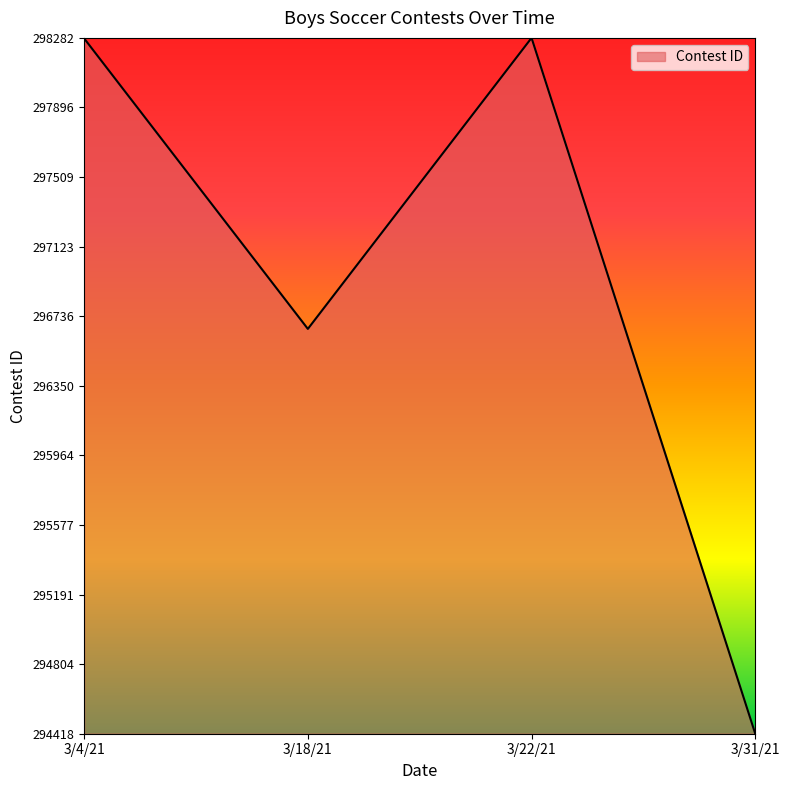

Does the chart display data point markers on the line(s)?

No